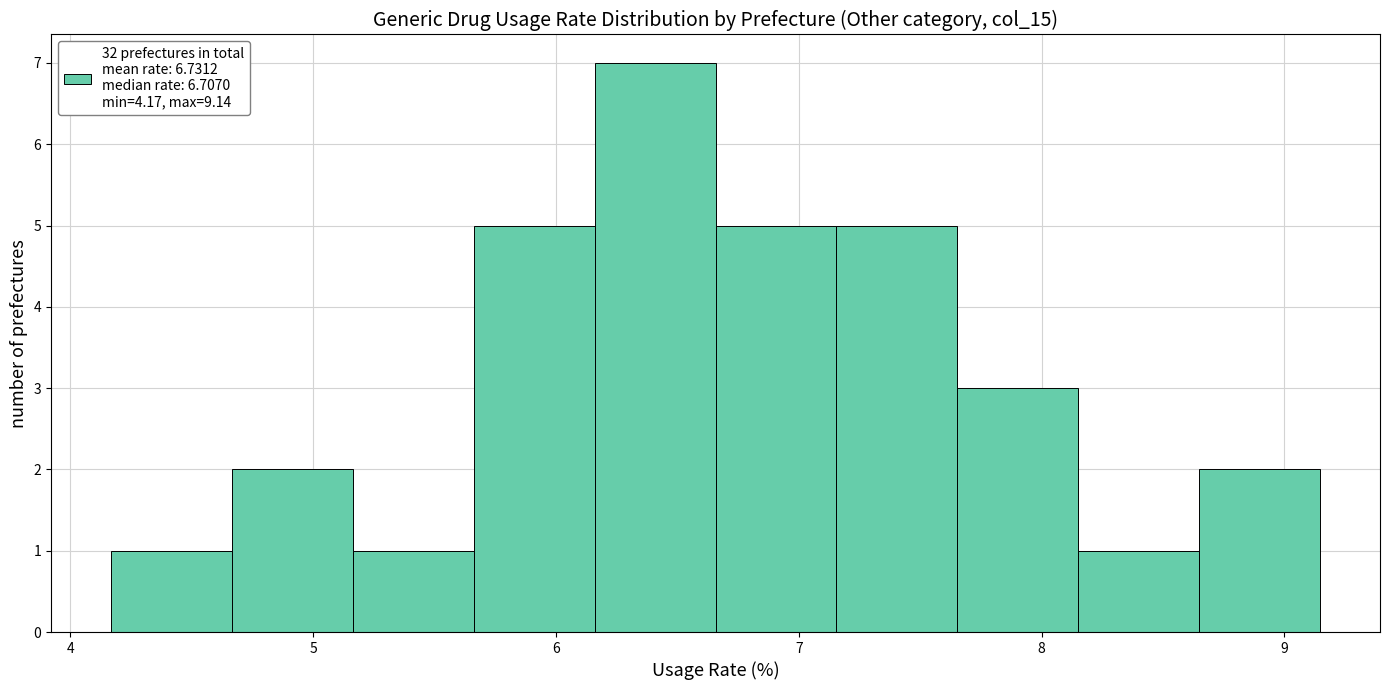

Reading left to right, transcribe this chart: for each bar, give the range it covers on the x-axis and its height. Neither the bar edges nor the heights are printed on the chart, so give them approximately, as read against the axes.

4.2 to 4.7: 1
4.7 to 5.2: 2
5.2 to 5.7: 1
5.7 to 6.2: 5
6.2 to 6.7: 7
6.7 to 7.2: 5
7.2 to 7.7: 5
7.7 to 8.1: 3
8.1 to 8.6: 1
8.6 to 9.1: 2